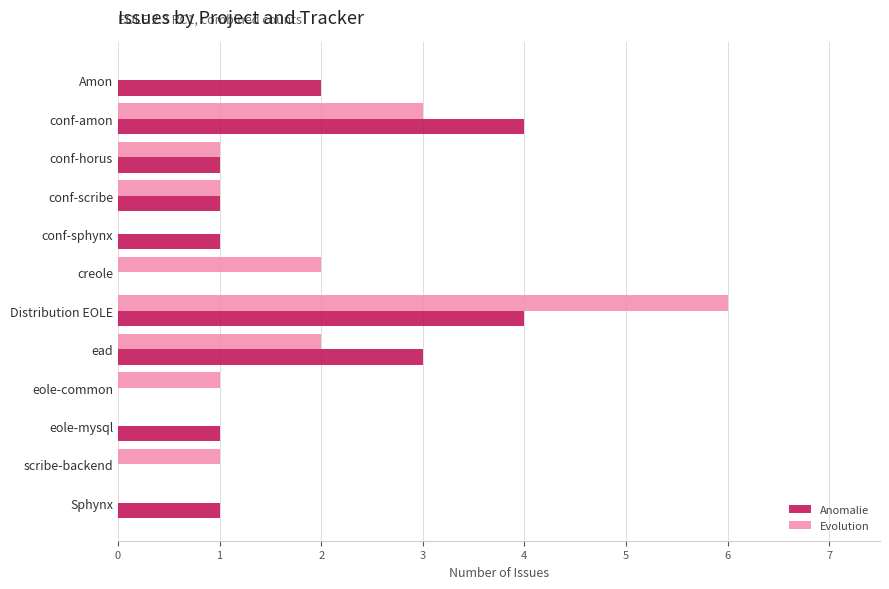

Is it true that Evolution equals 1 at ead?

False